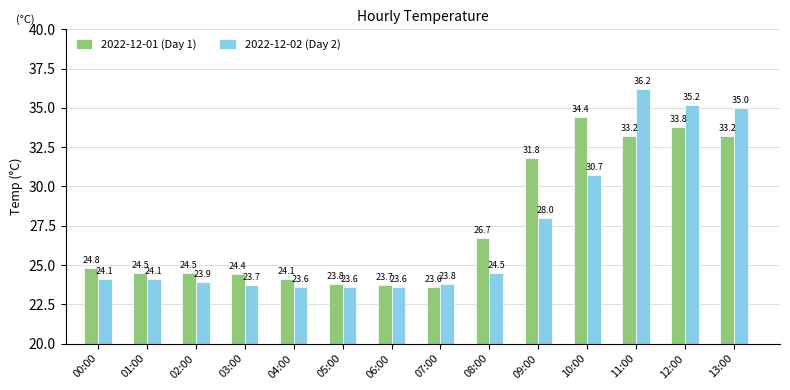

Read the 2022-12-01 (Day 1) value at 11:00.

33.2